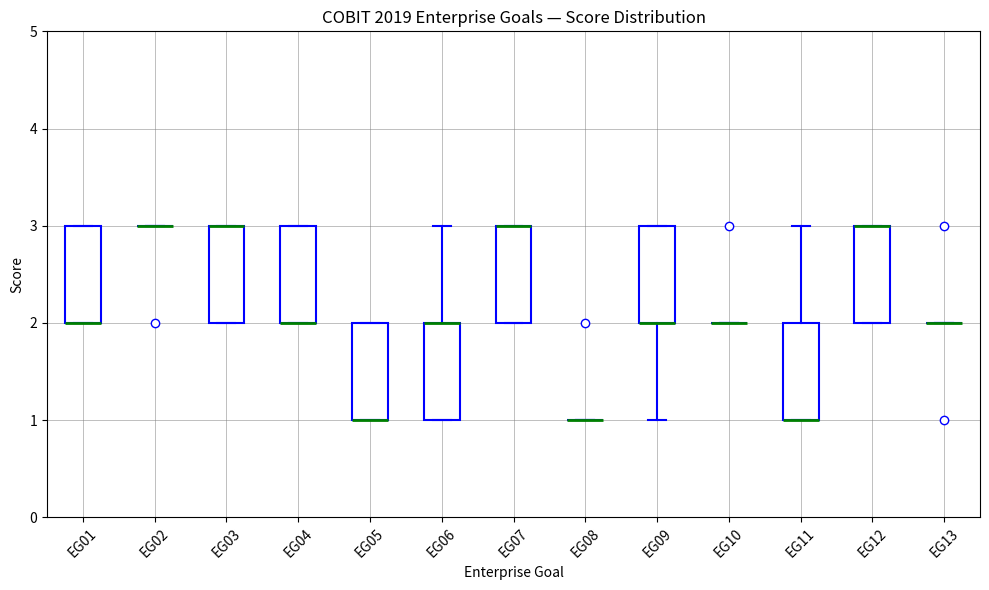

Where is the upper edge of the box for EG05 on the y-axis? The values are not printed on the chart, so give them approximately, as read against the axis.

2